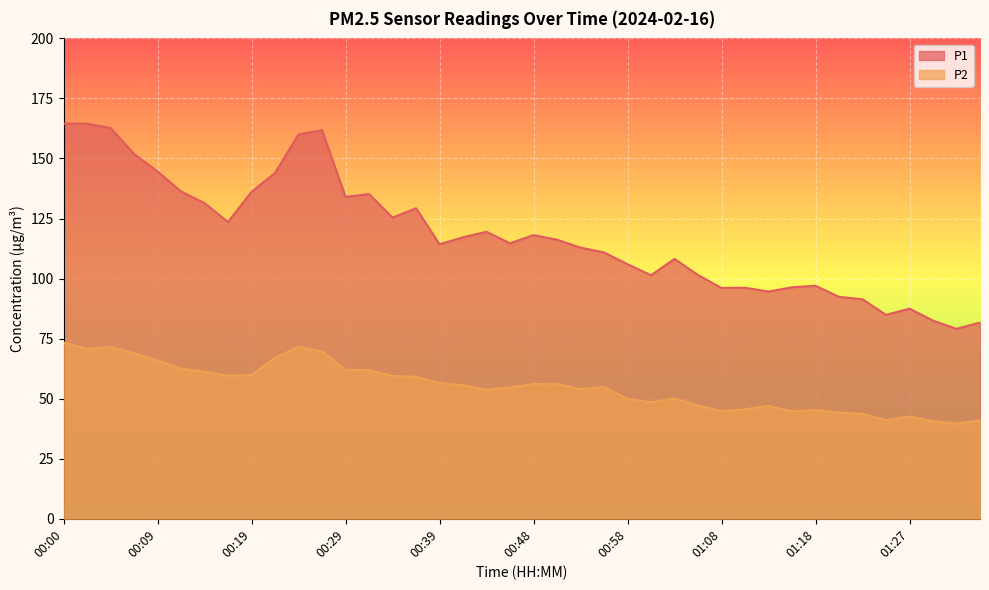

How many distinct data groups are displayed?

2